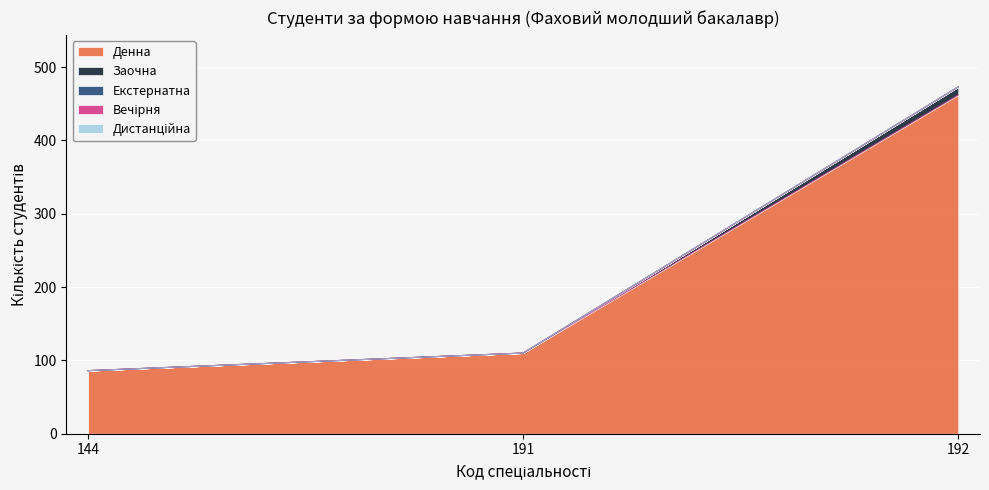

Reading left to right, list all the values displayed in this chart.

Денна: 86	110	462
Заочна: 0	0	11
Екстернатна: 0	0	0
Вечірня: 0	0	0
Дистанційна: 0	0	0